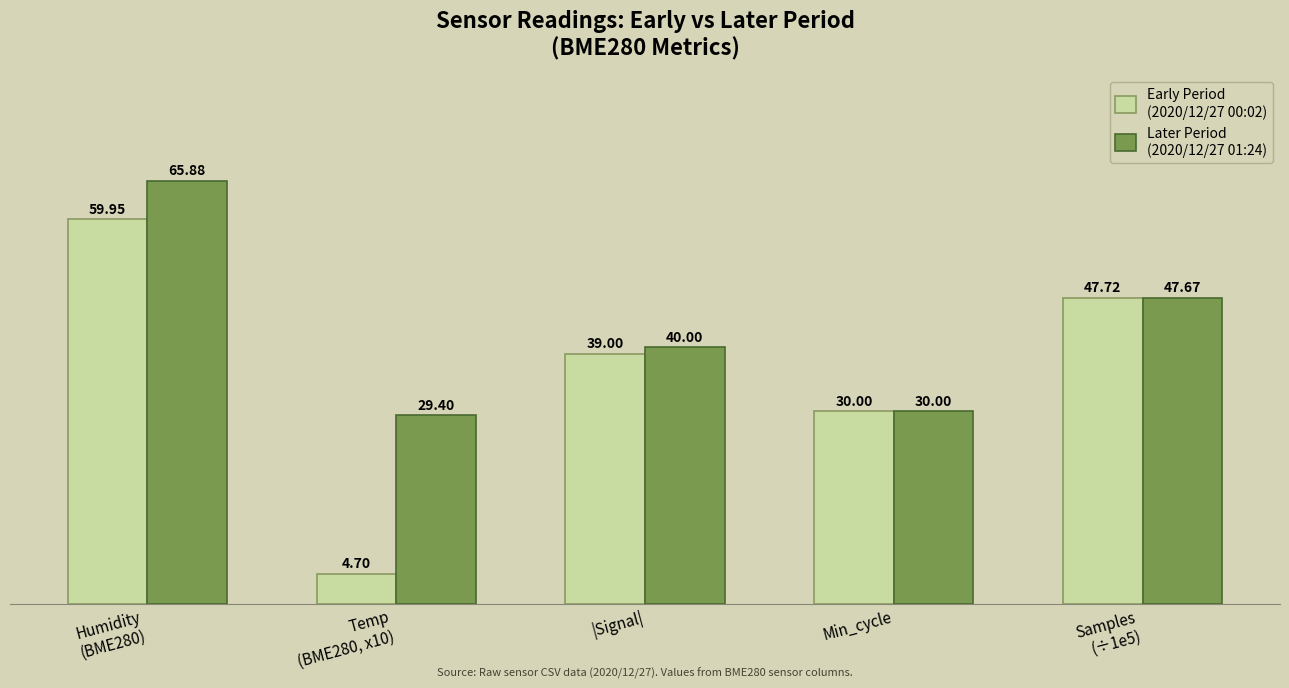

What is the total value across all series at |Signal|?

79.0